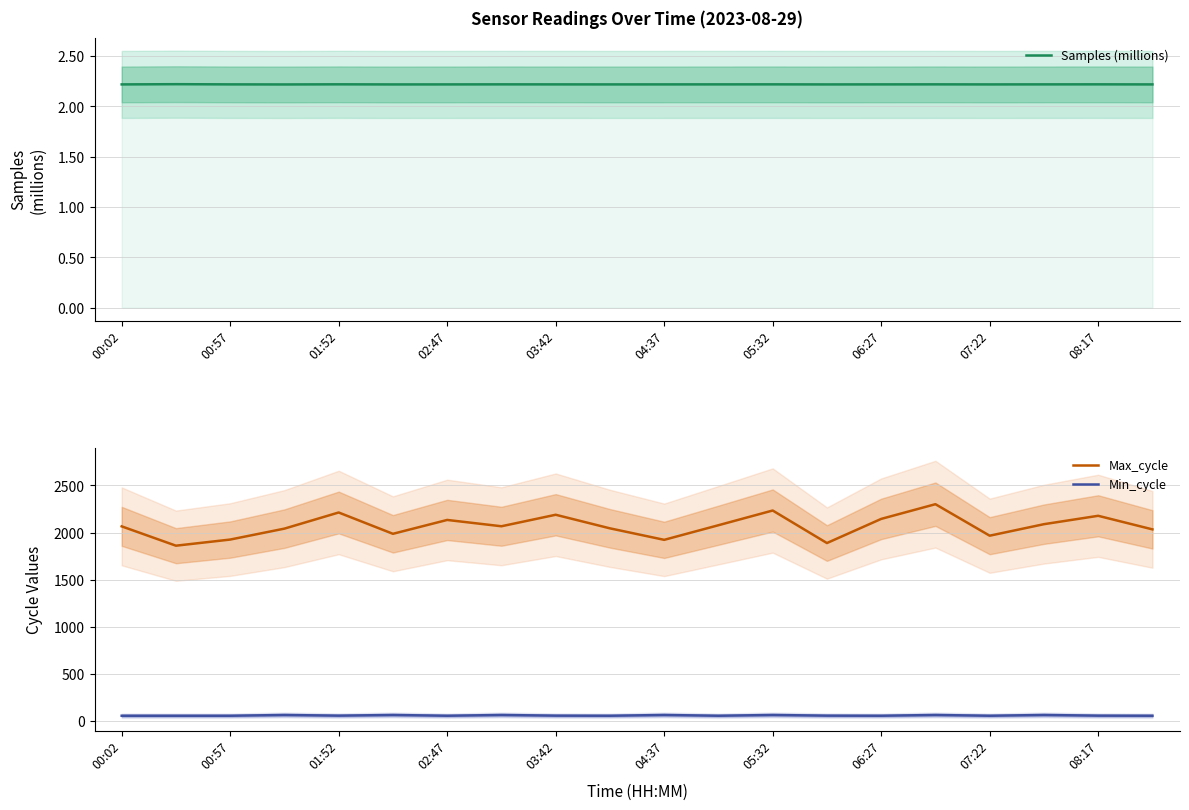

At how many categories does at least one series exceed 511?

20